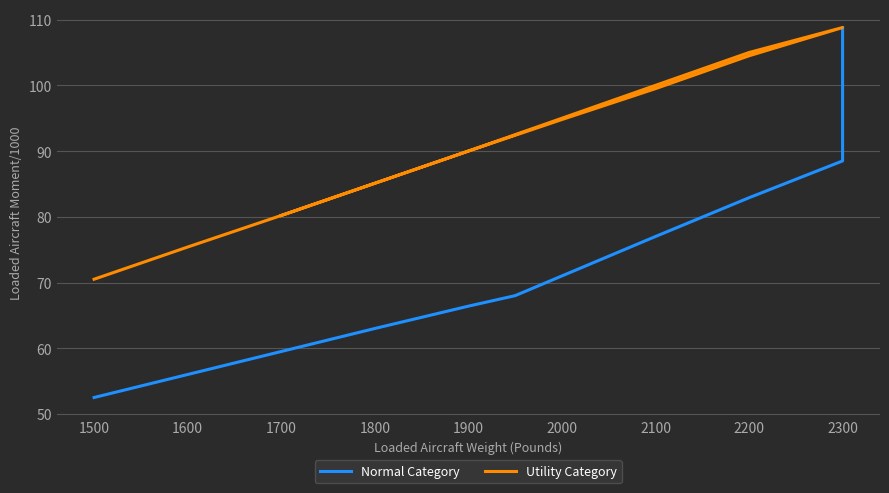

Is this an area chart (filled region under the line)?

No